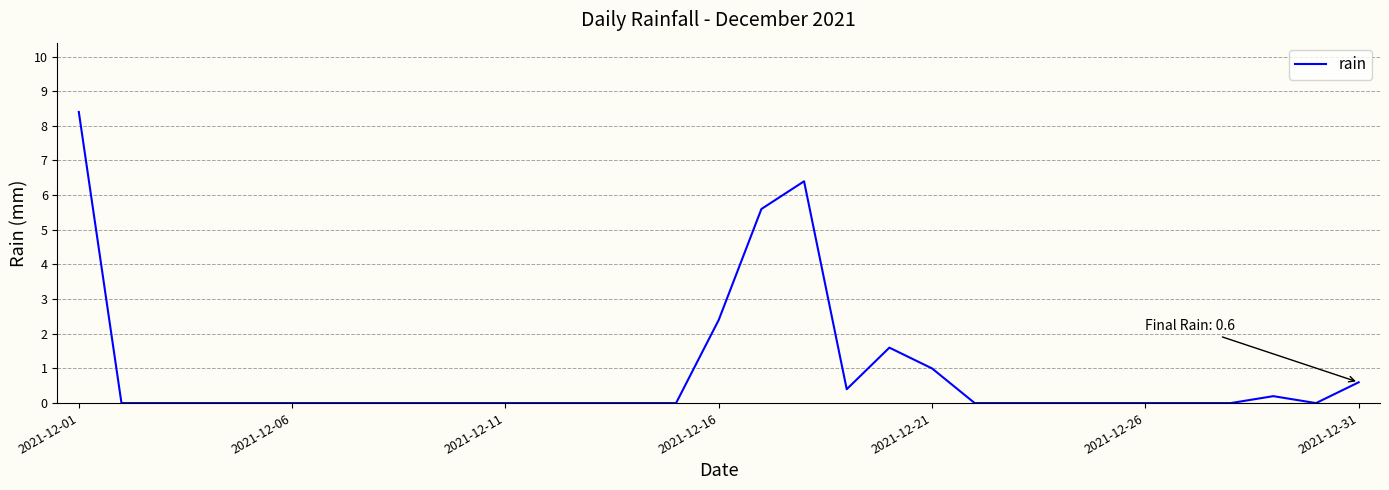

What is the difference between the maximum and minimum values?

8.4